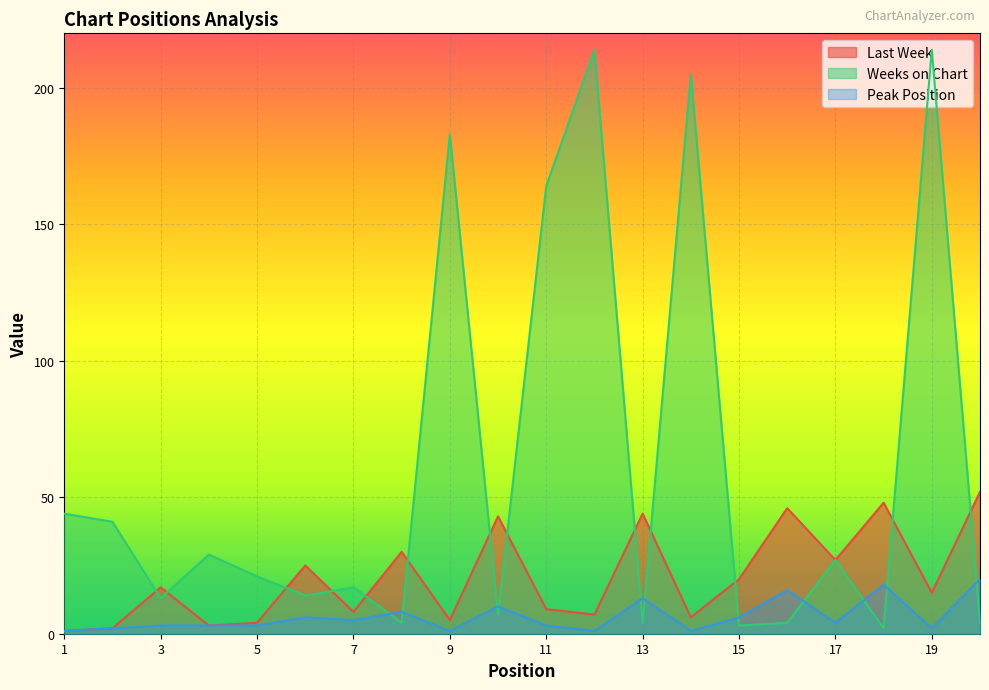

How many data points in Peak Position are above 4?

9